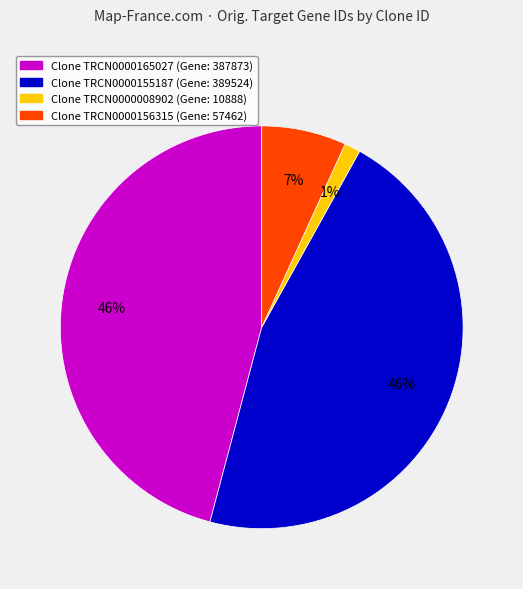

Does any single category account for the majority?

No